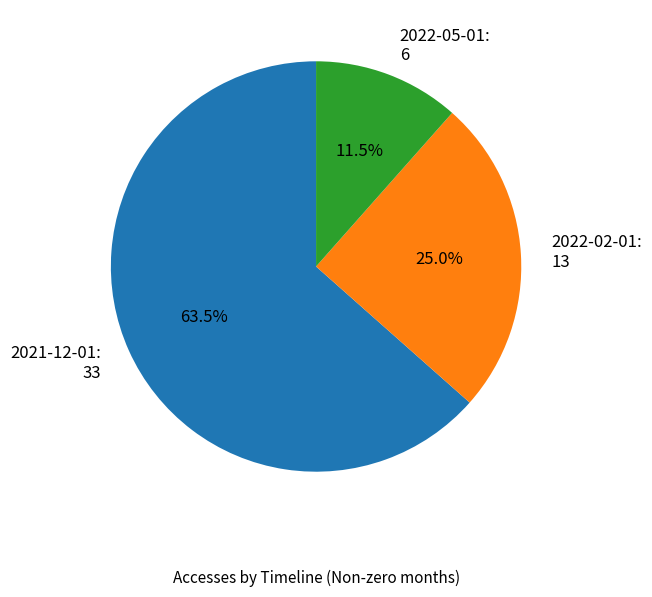

Which has a higher value, 2022-05-01 or 2022-02-01?

2022-02-01